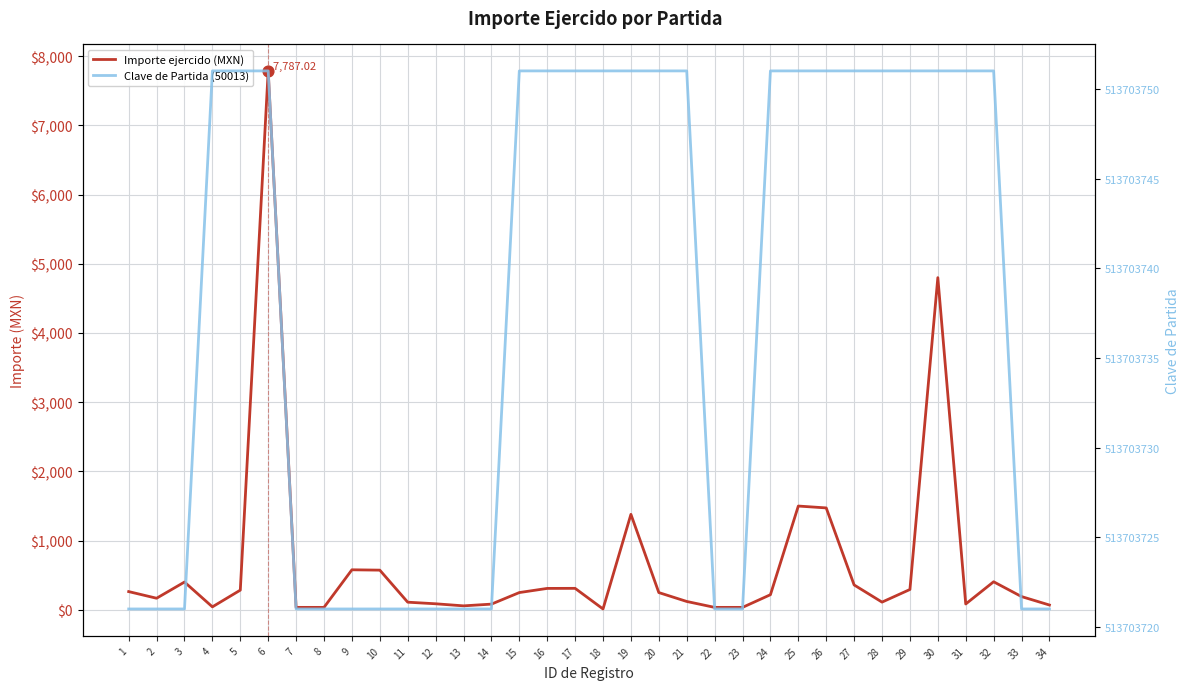

What is the total value across all series at 11?

513703832.0